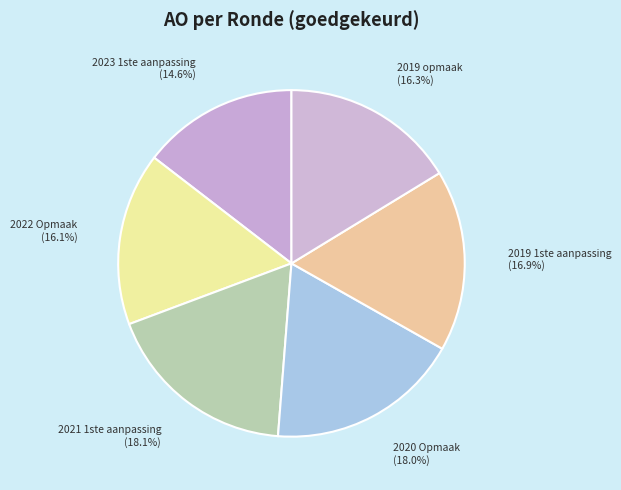

How many slices are in this pie chart?

6